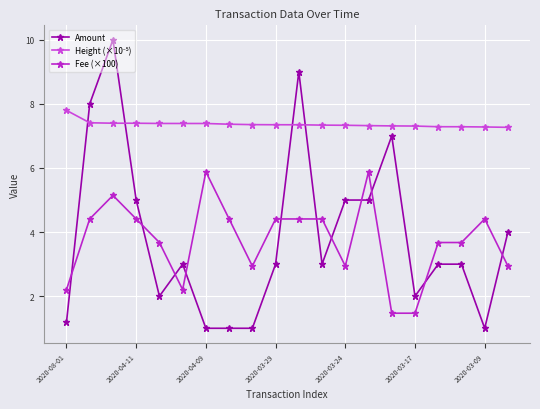

What is the average value of the Fee (×100) series?

3.7